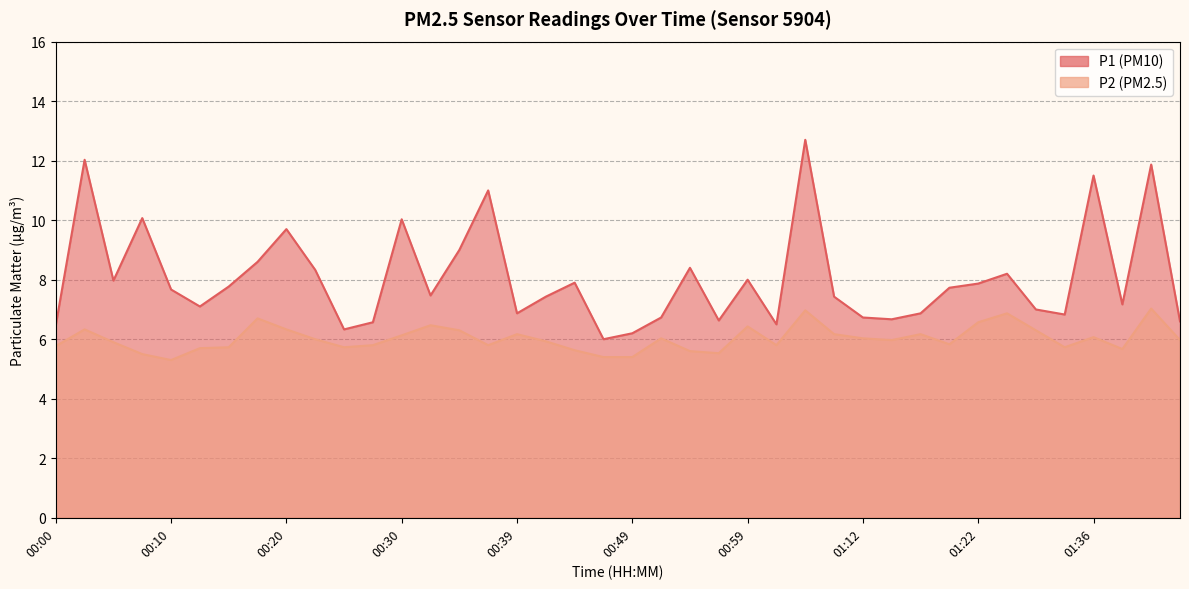

Where is the first local maximum for P2?

00:03